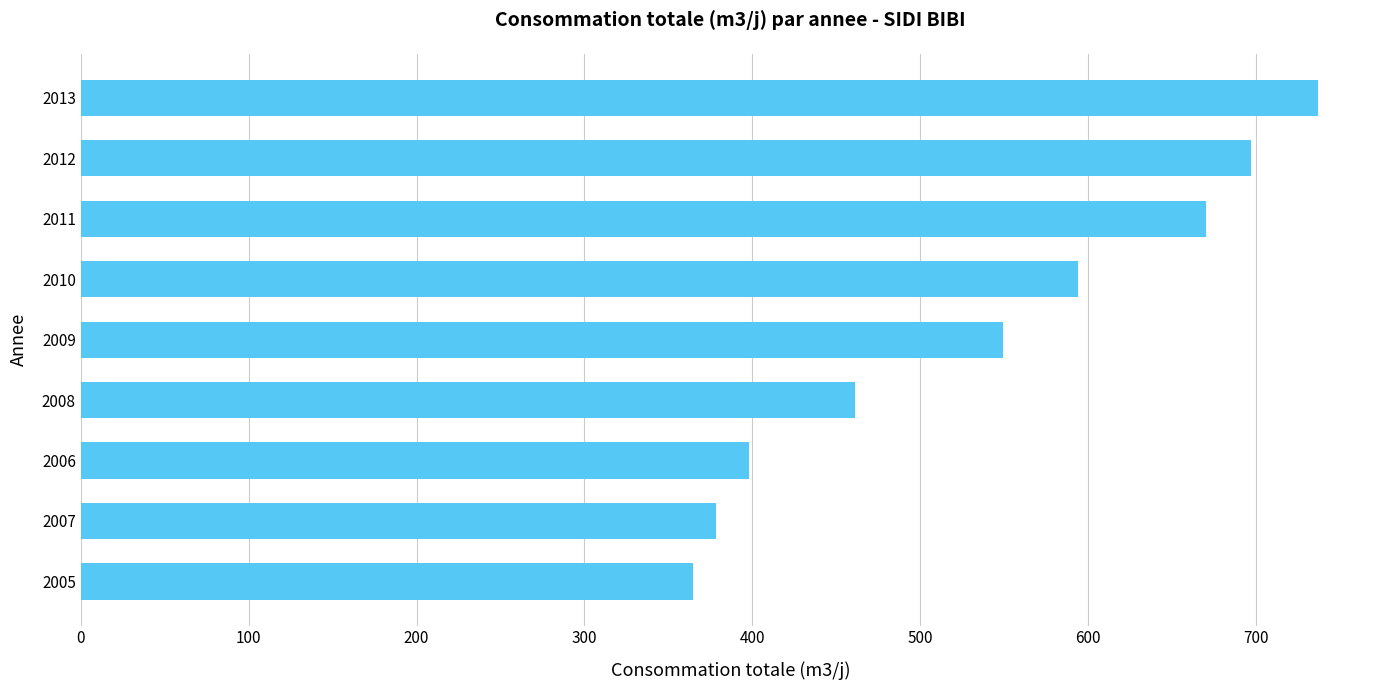

List the labels in order of value, largest first.

2013, 2012, 2011, 2010, 2009, 2008, 2006, 2007, 2005